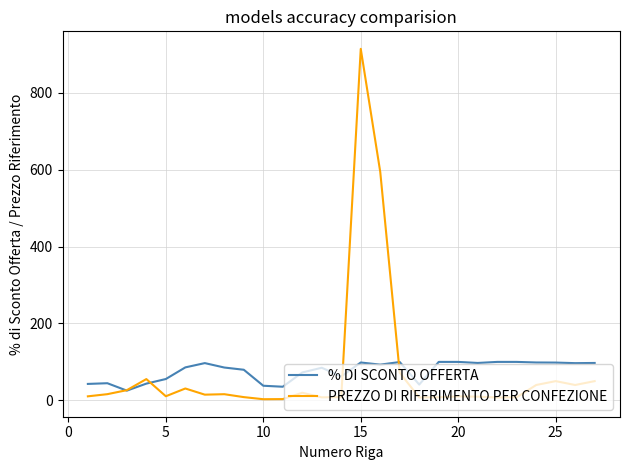

What is the minimum value for % DI SCONTO OFFERTA?

25.3